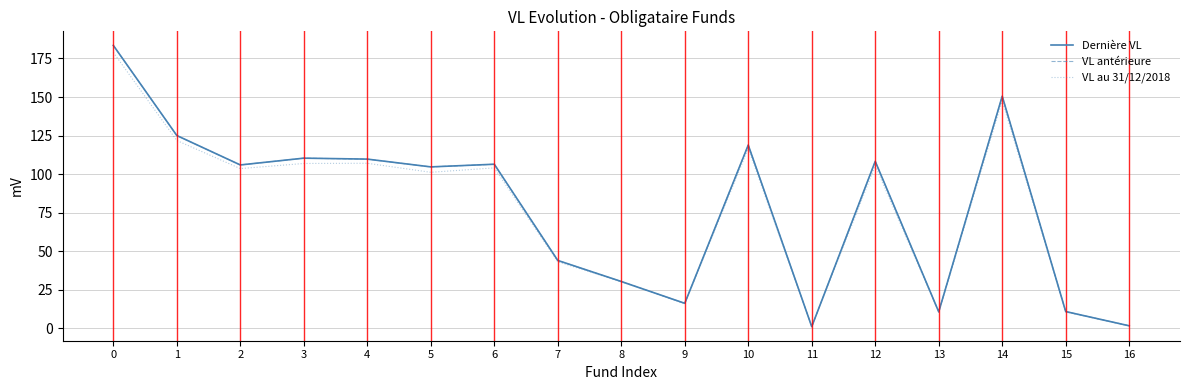

What is the total value across all series at 8?

91.0